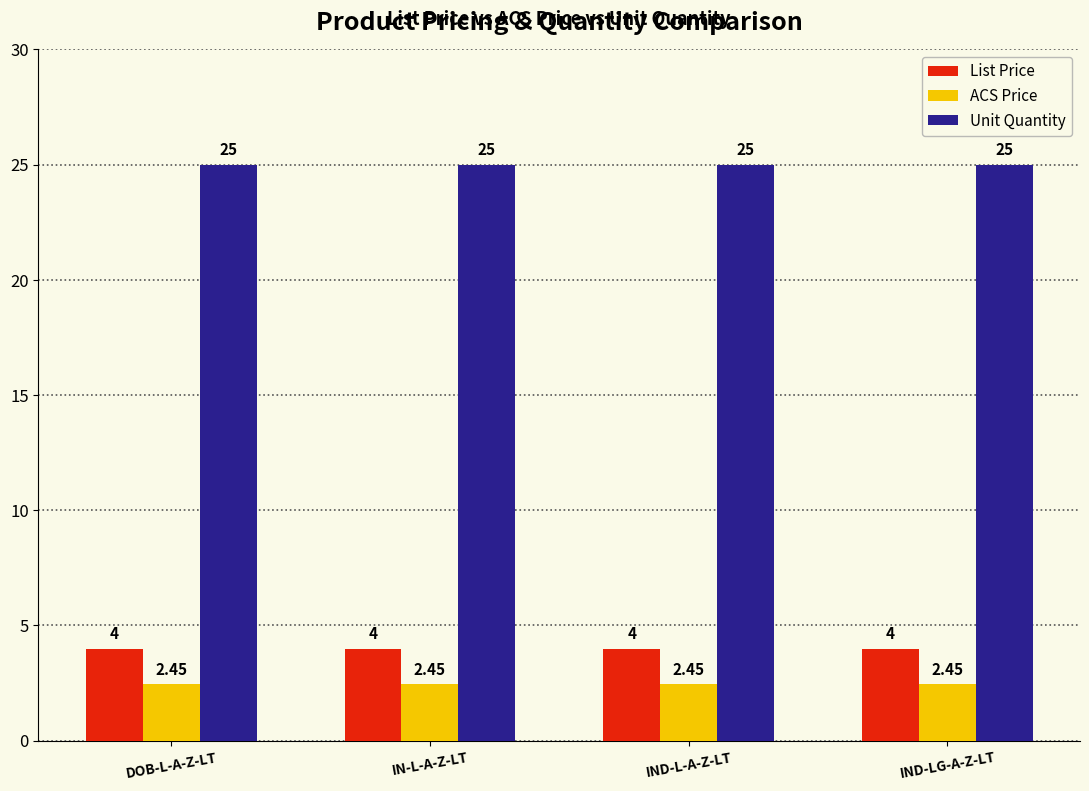

Rank the series by their maximum value, from highest to lowest.

Unit Quantity, List Price, ACS Price